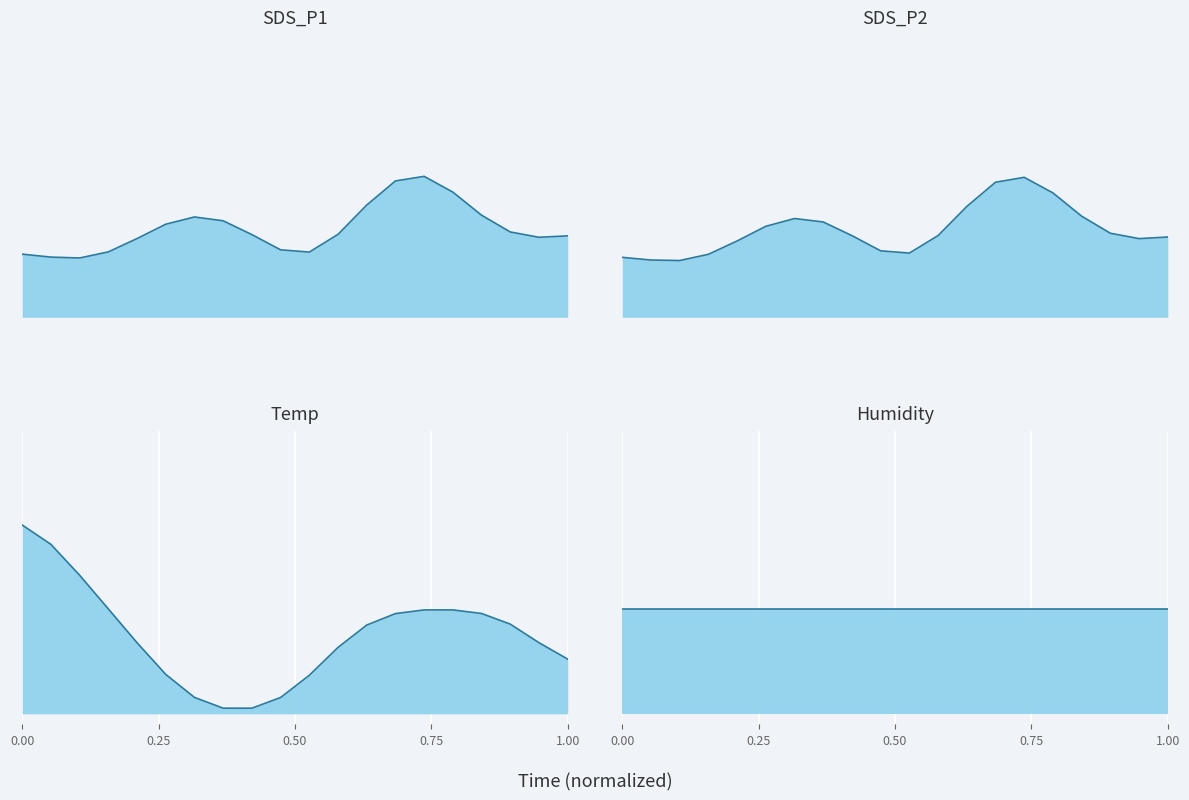

Rank the series at 0.25 from highest to lowest value.

Temp line, Humidity line, SDS_P1 line, SDS_P2 line